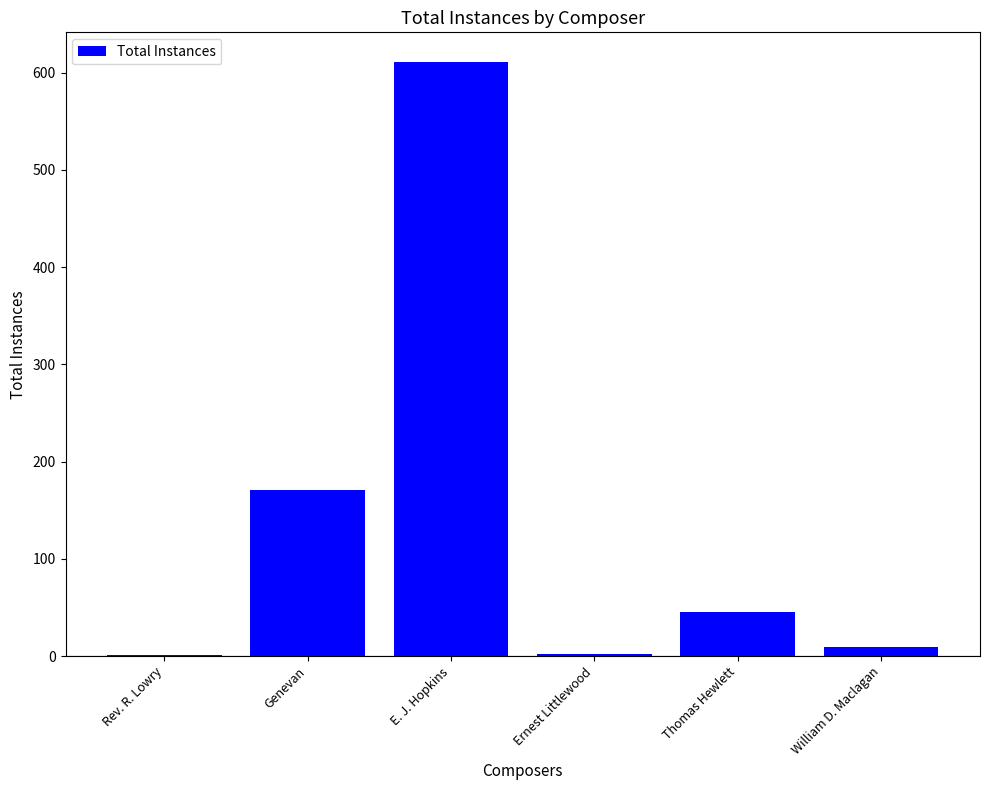

Which category has the highest value across all series?

E. J. Hopkins